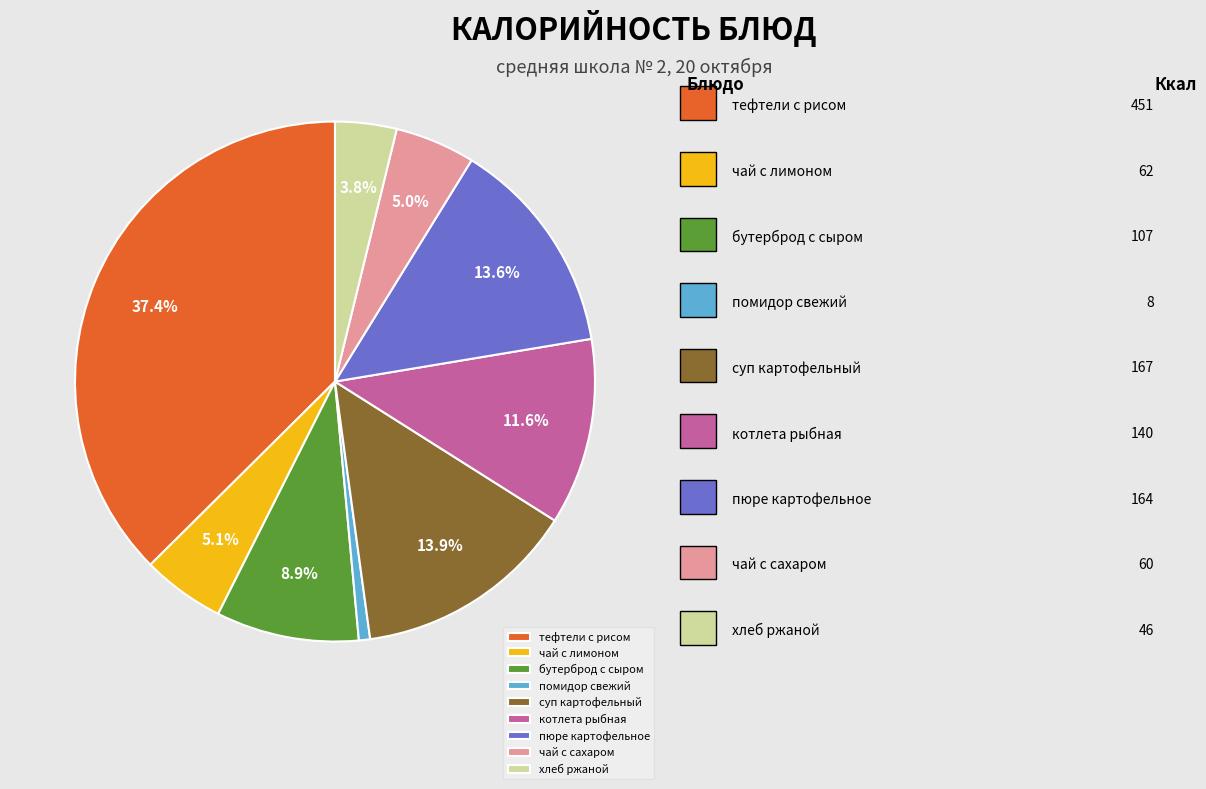

True or false: котлета рыбная accounts for 5% of the total.

False